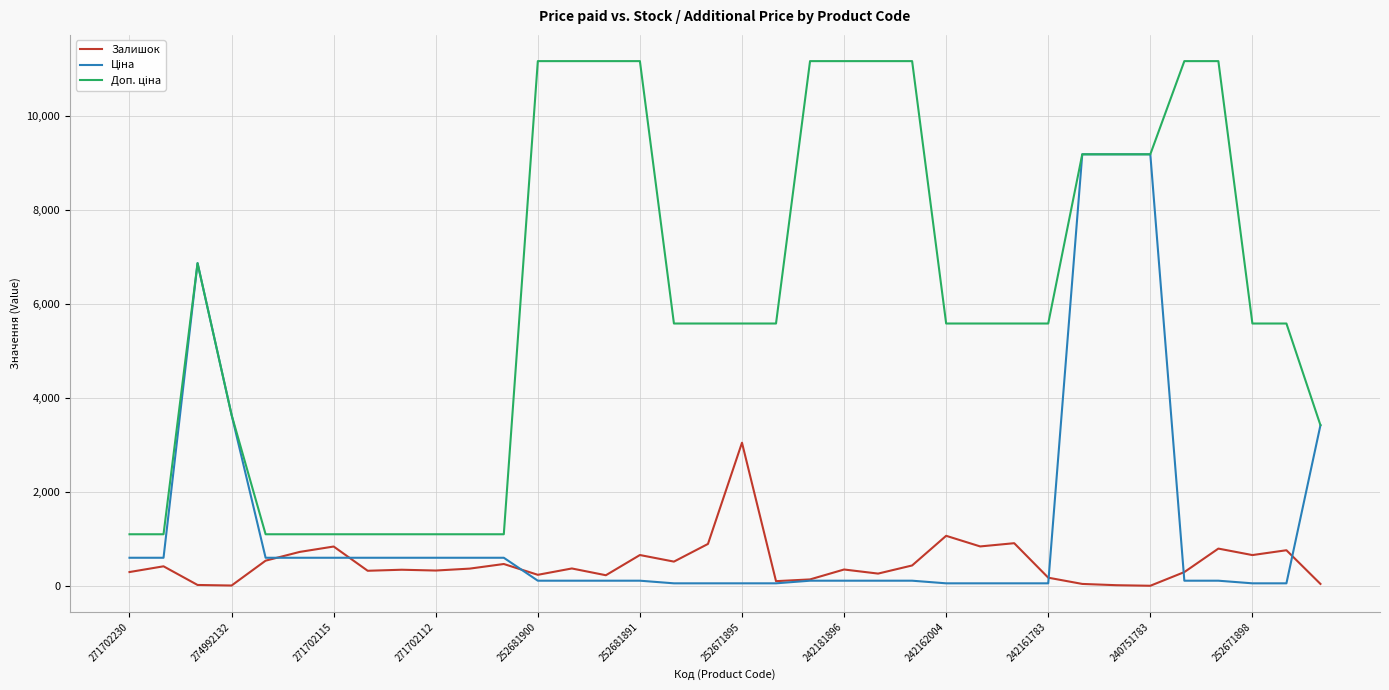

Does the chart display data point markers on the line(s)?

No